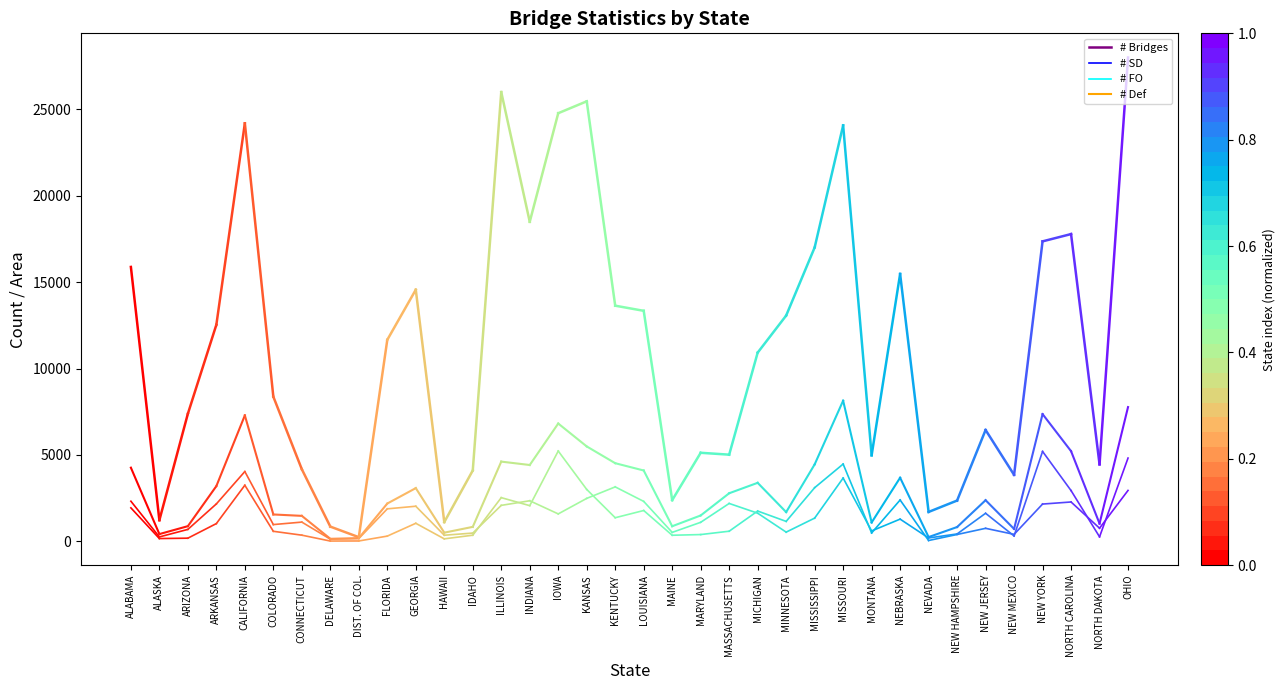

Reading right to left, extract all data points from this chart.

# Bridges: ALASKA=1229	ALABAMA=15881
# SD: ALASKA=165	ALABAMA=1941
# FO: ALASKA=259	ALABAMA=2326
# Def: ALASKA=424	ALABAMA=4267